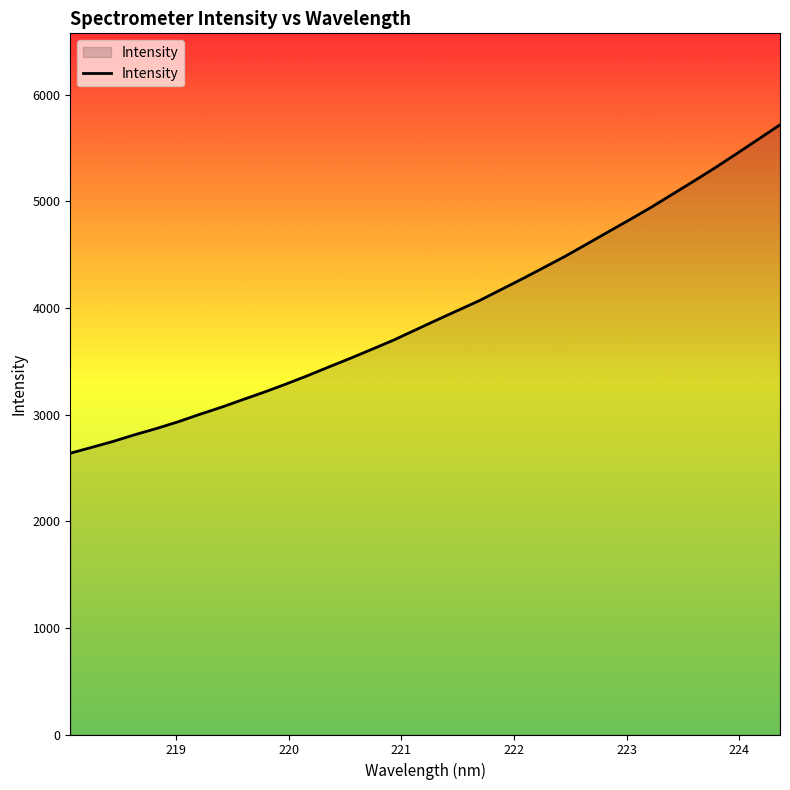

What is the greatest value displayed?

5717.7